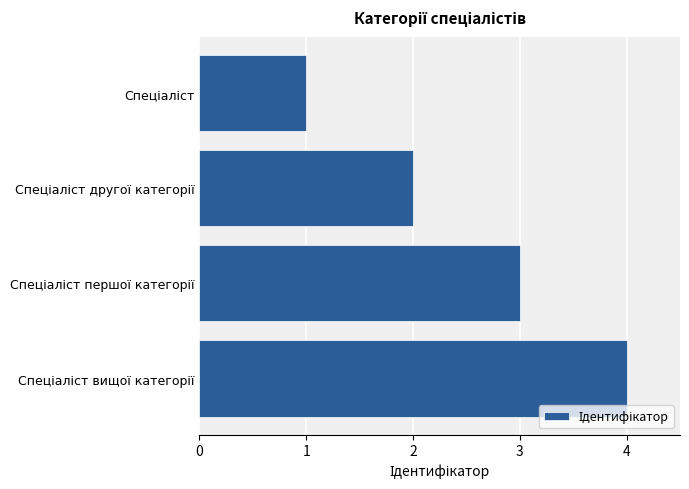

What is the difference between the maximum and minimum values?

3